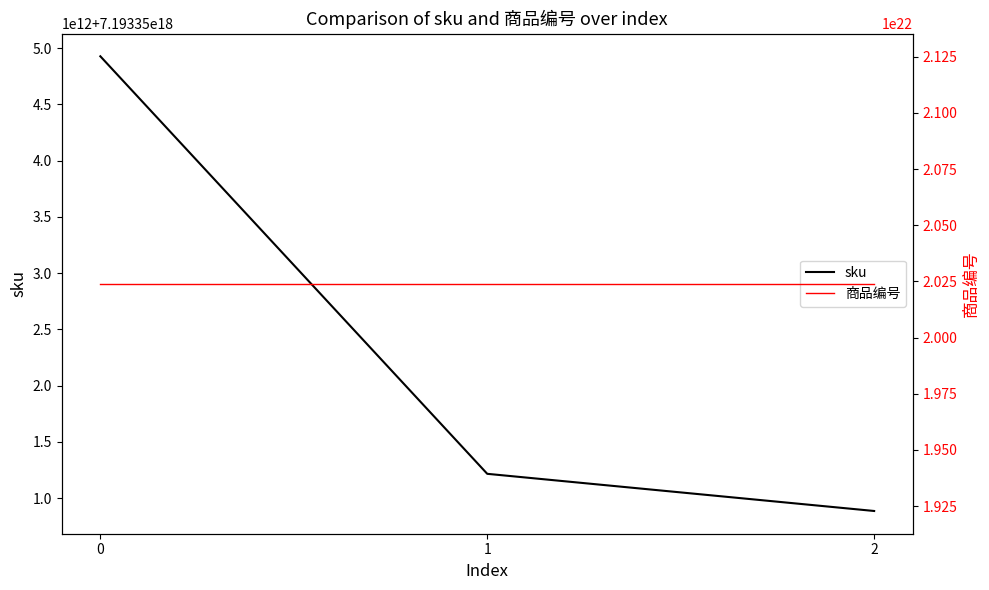

What is the value of the sku point at the 1st from the left?

7193354926456766464